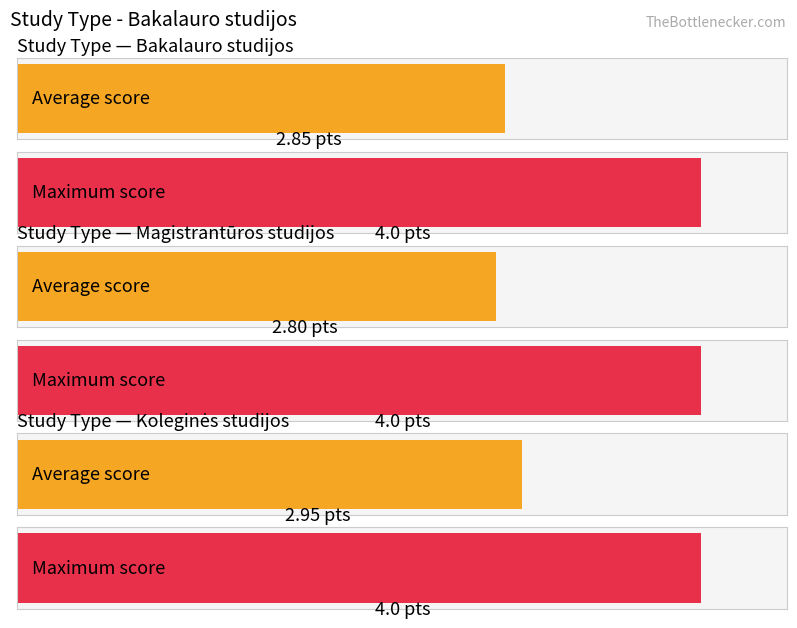

Rank the series by their maximum value, from lowest to highest.

Bakalauro studijos, Magistrantūros studijos, Koleginės studijos